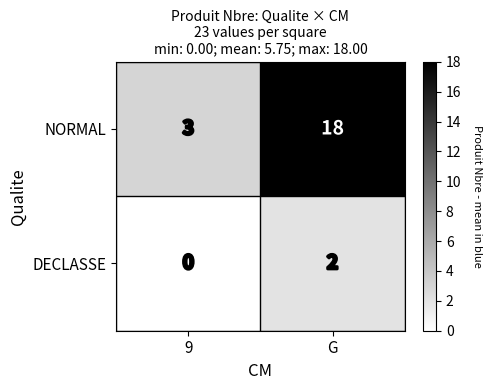

What is the greatest value displayed?

18